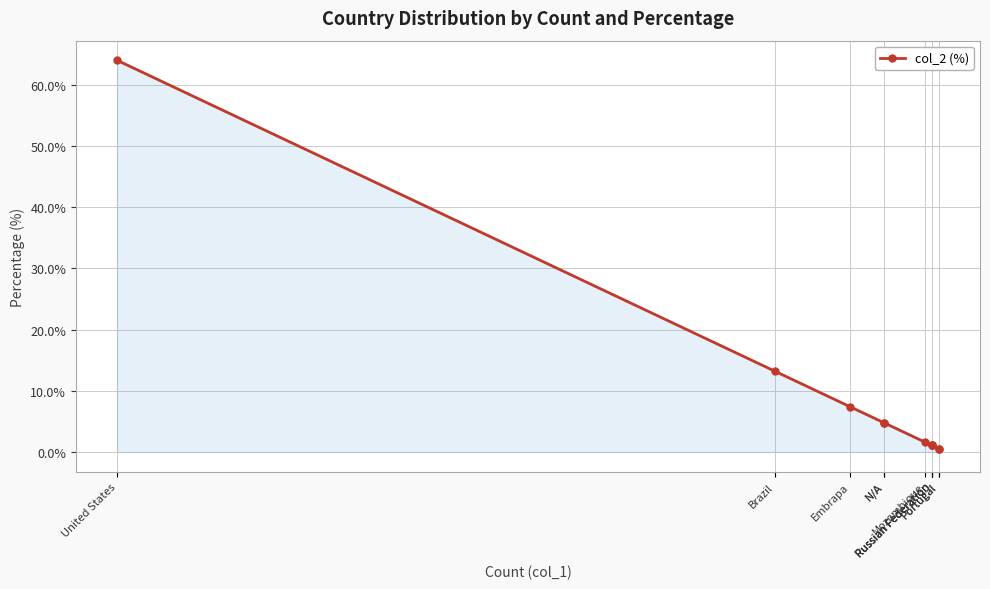

The value at Portugal is 0.5. True or false?

True